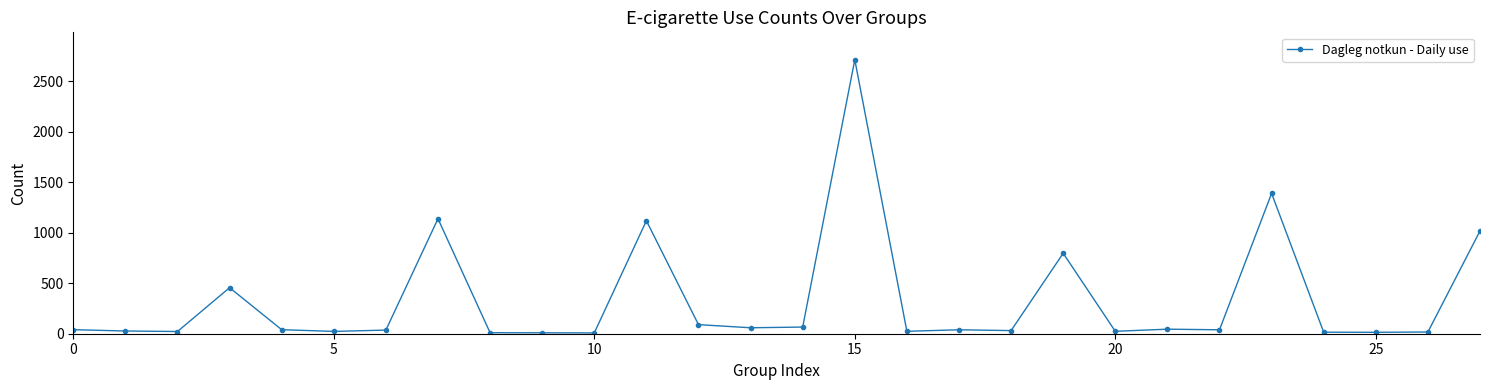

What is the sum of all values?

9311